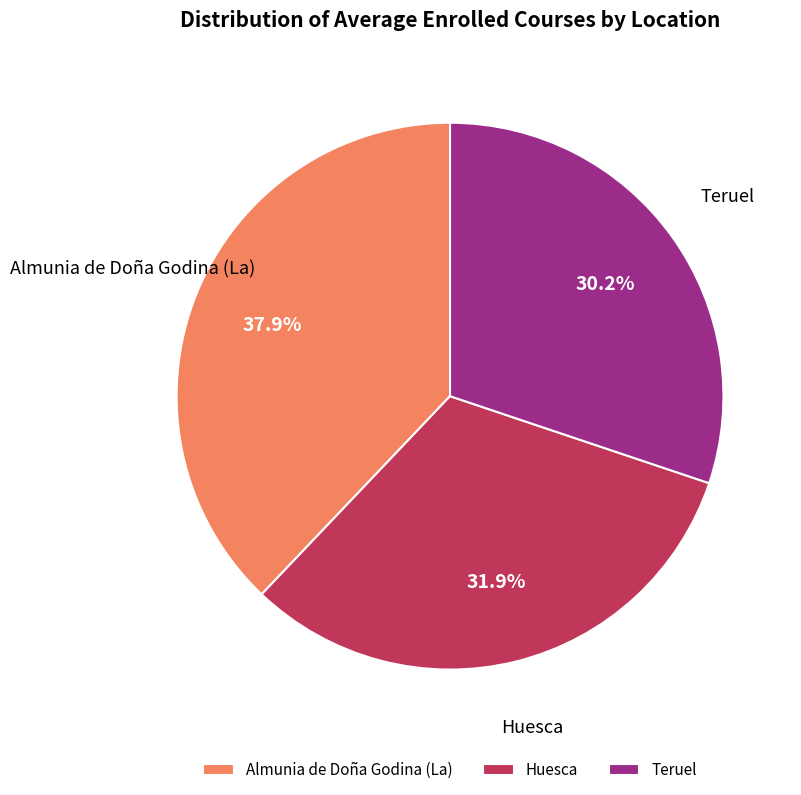

Does any single category account for the majority?

No